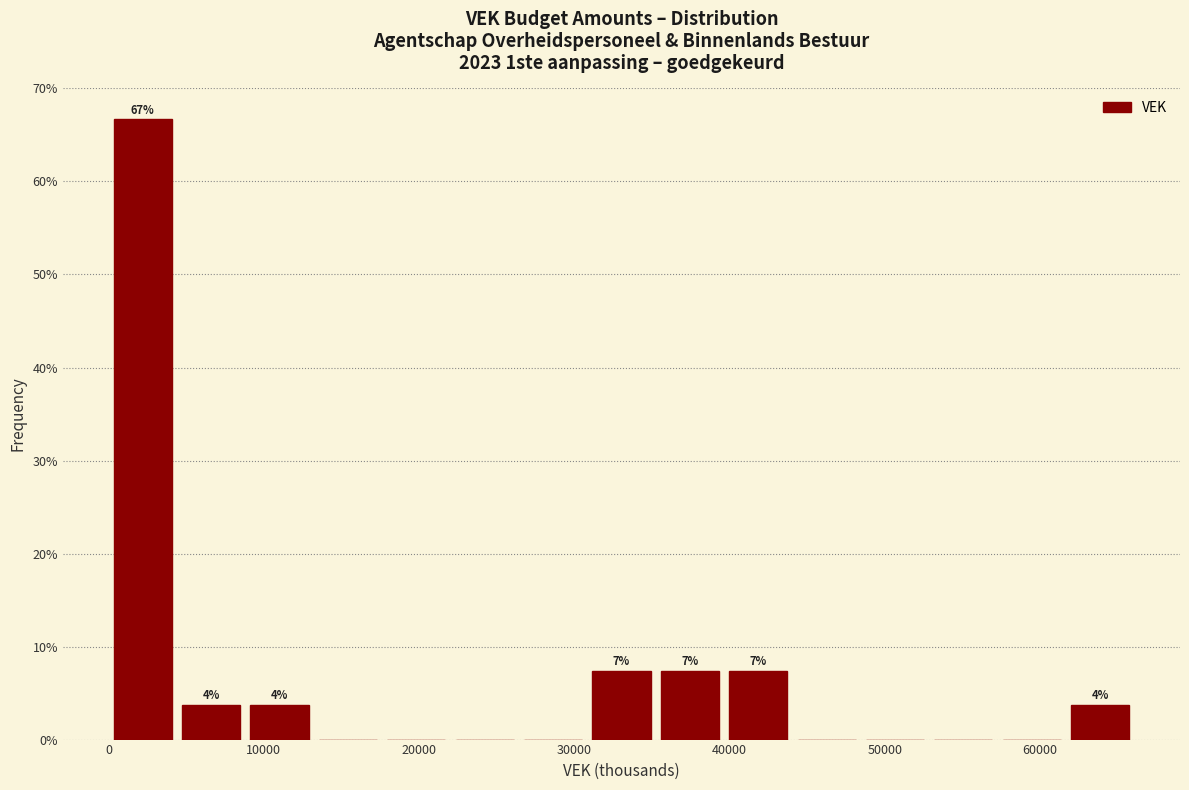

Over which range of the x-axis is the bar tallest?

0 to 4000